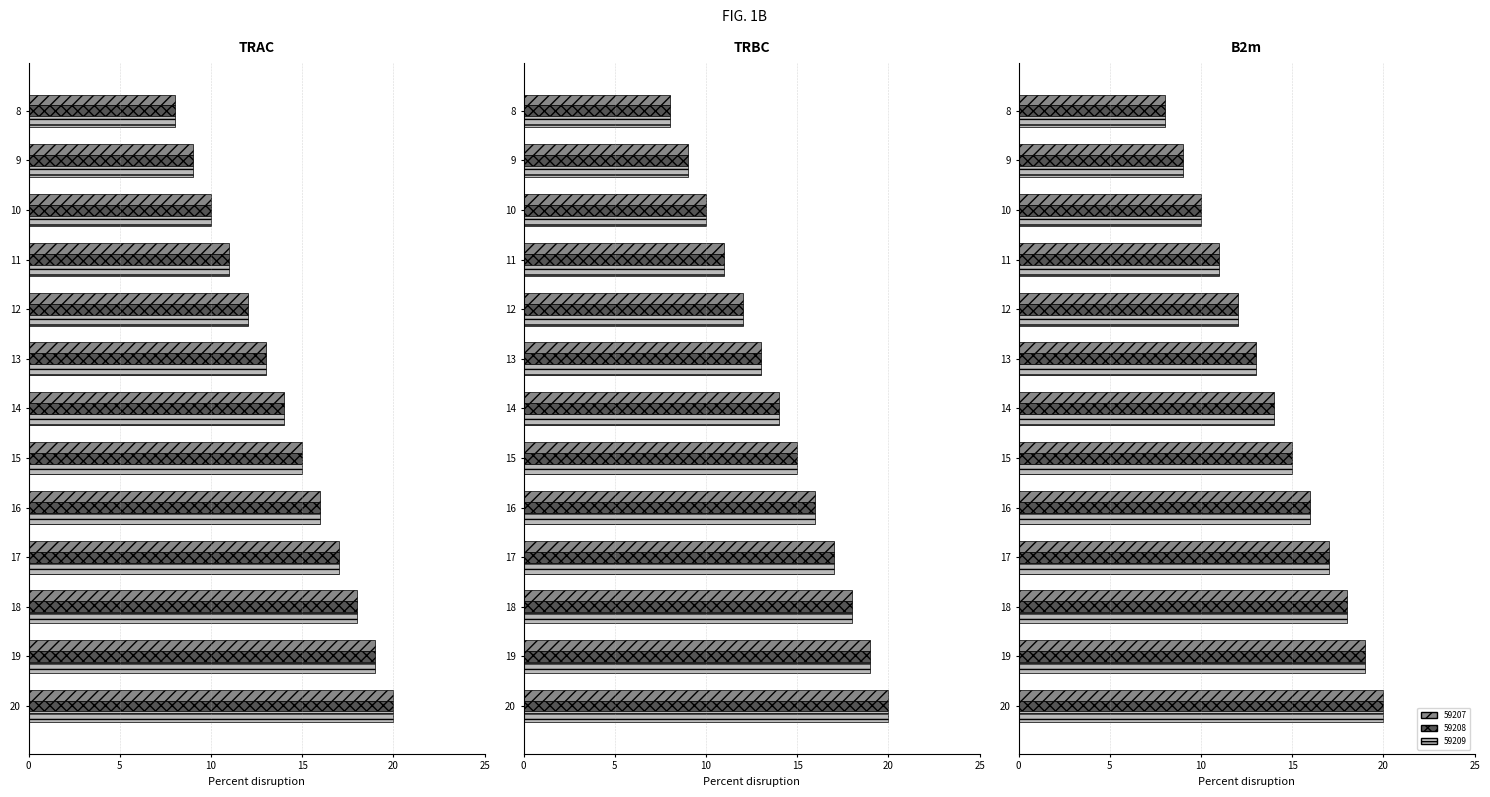

Is it true that 59207 equals 12 at 12?

True